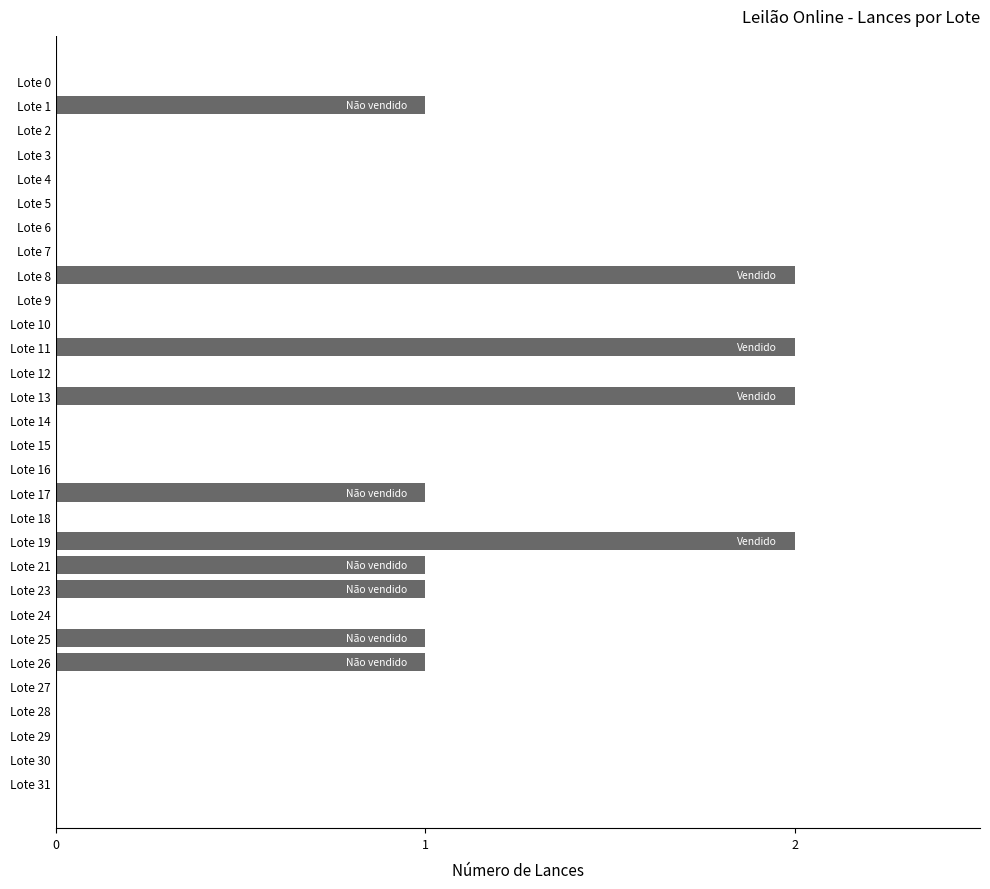

What is the sum of all values?

14